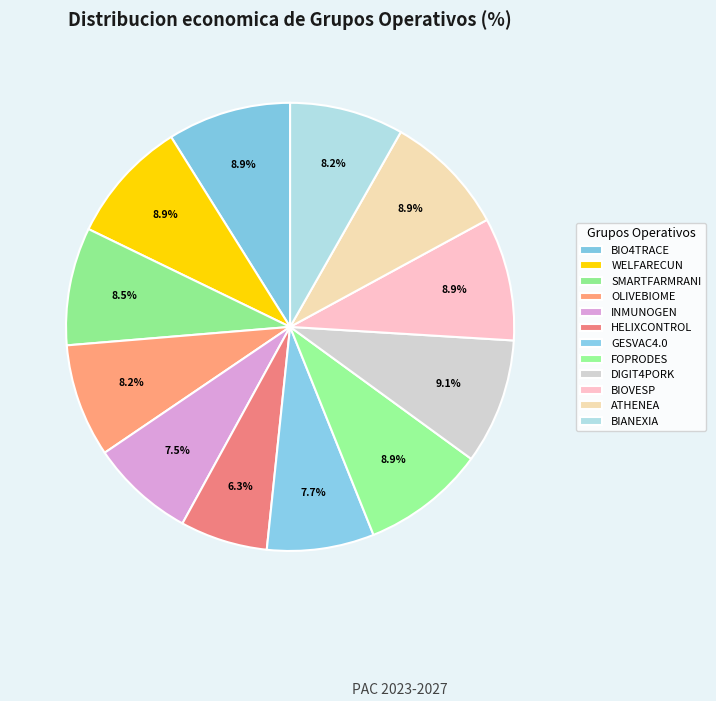

To the nearest percent, what is the combined percentage of INMUNOGEN and BIO4TRACE?

16%